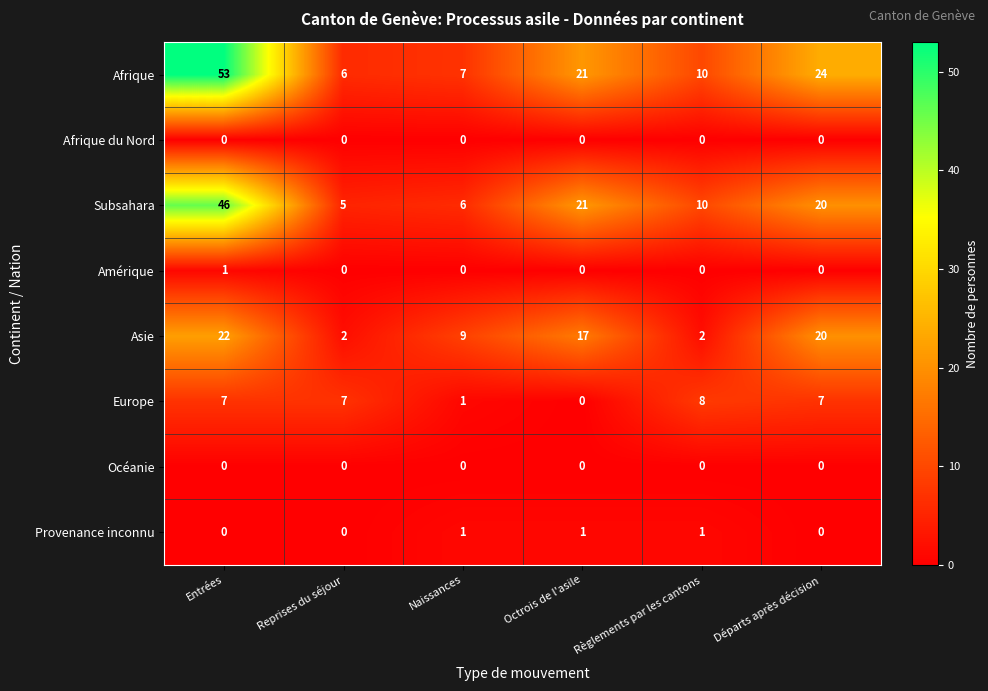

How many Asie values are between 2 and 20?

5